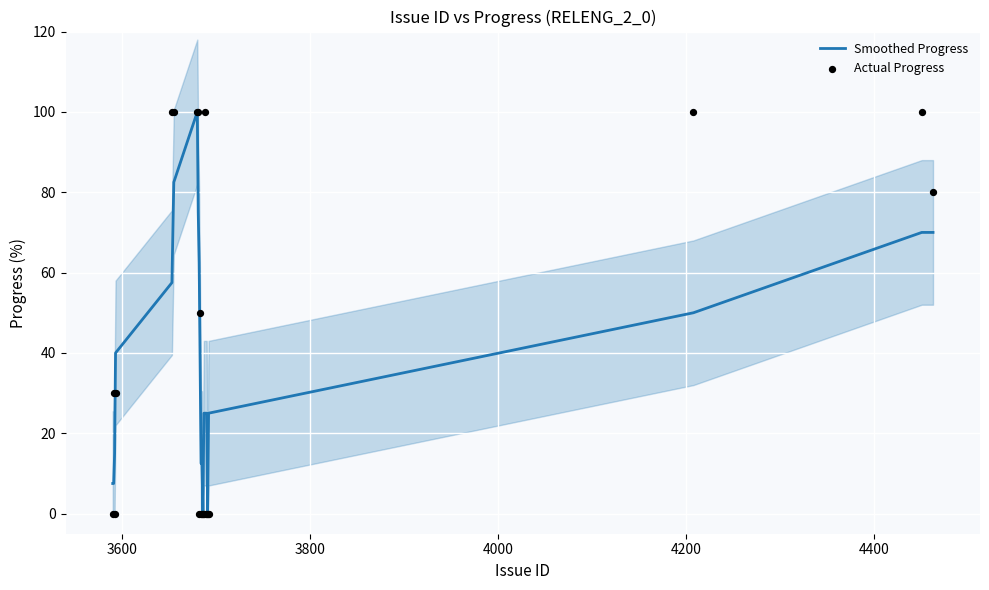

At how many categories does at least one series exceed 77?

8